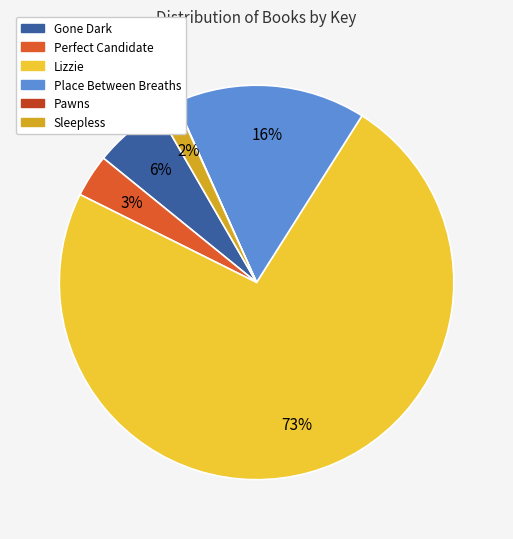

Which category has the biggest portion of the pie?

Lizzie